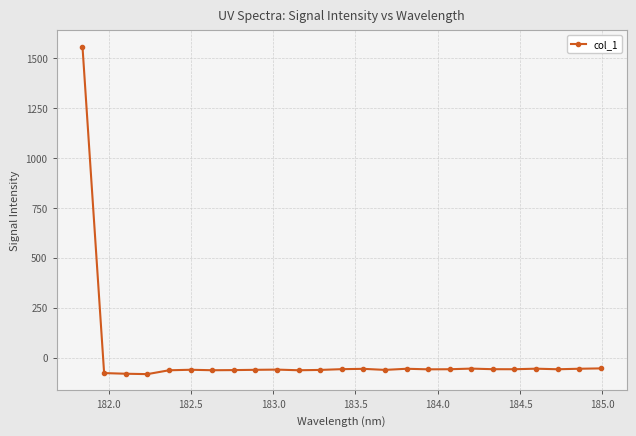

What is the greatest value displayed?

1557.0